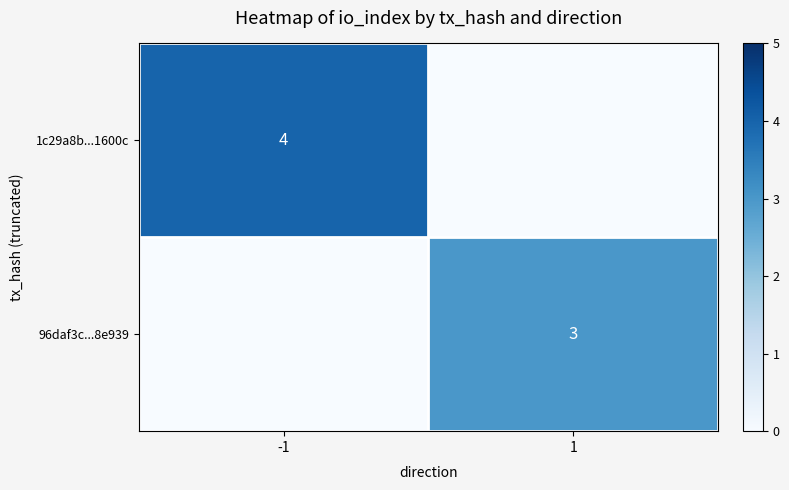

The 96daf3c...8e939 series shows 1 at 1. True or false?

False